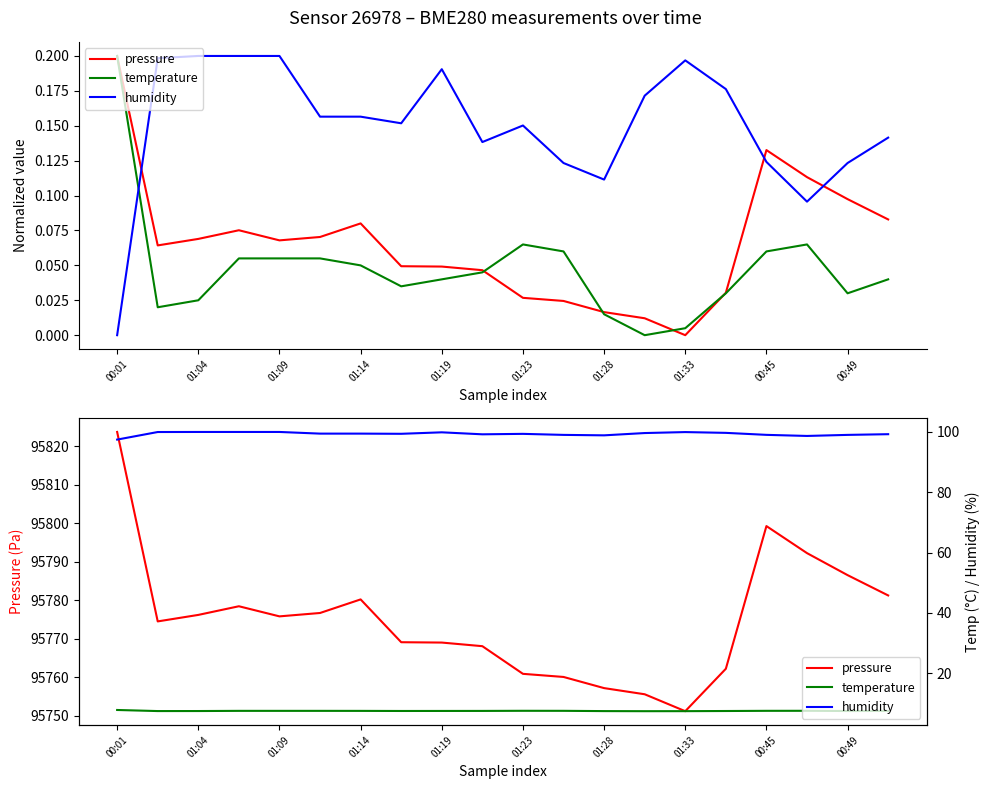

Is the value of humidity at 01:23 greater than the value of temperature at 13?

Yes